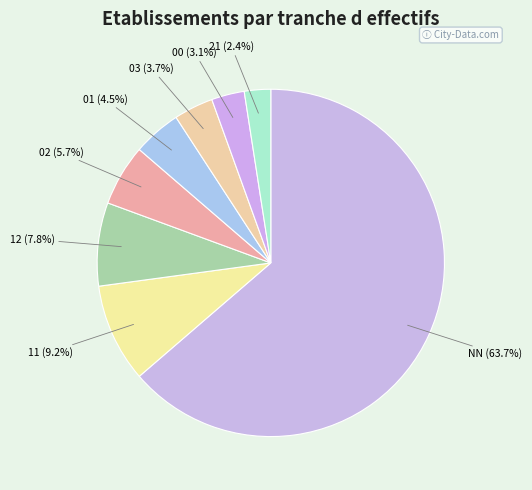

To the nearest percent, what is the average slice percentage?

12%